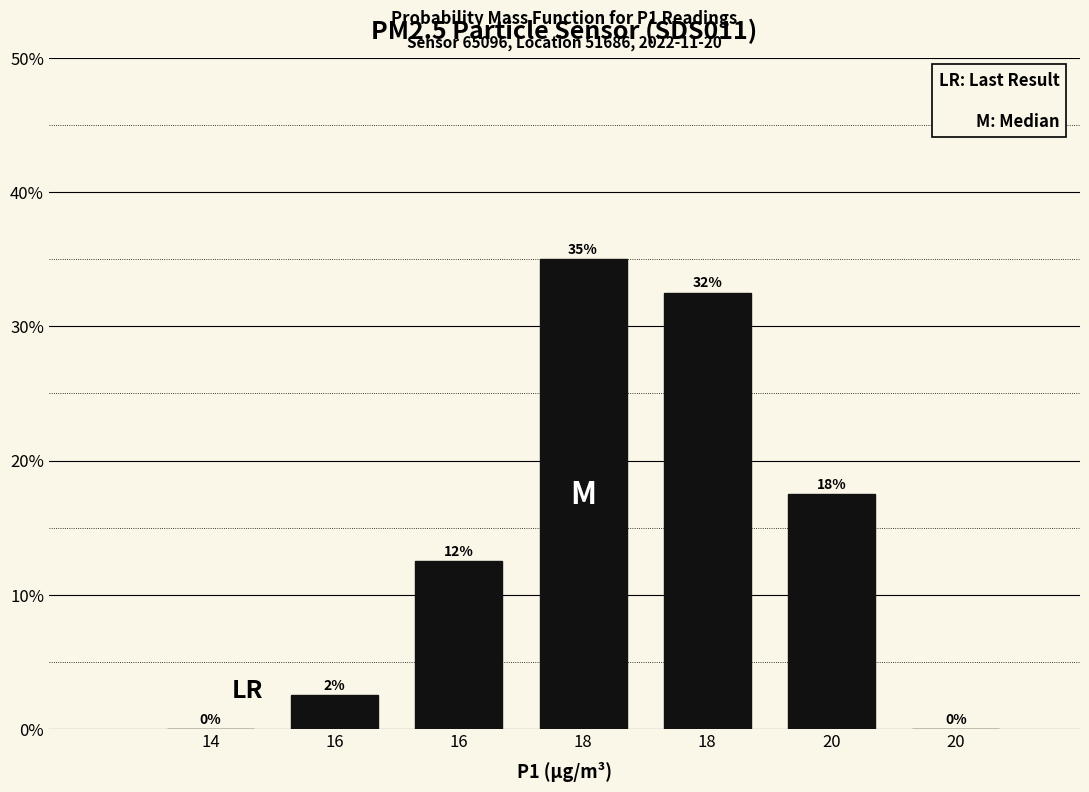

Are the bars horizontal?

No